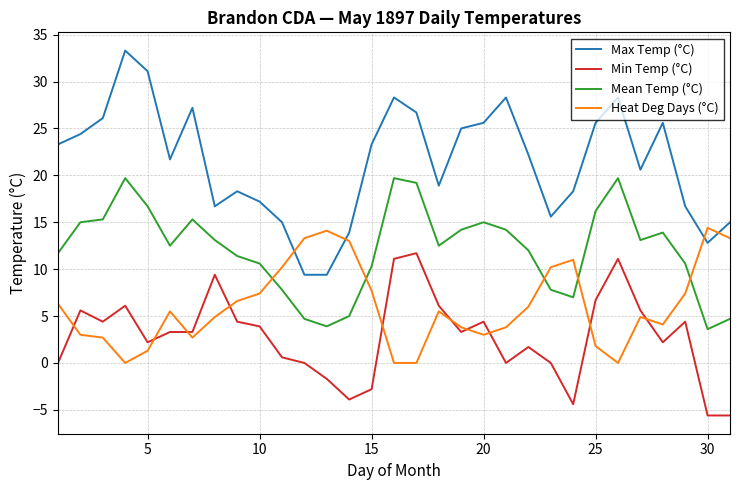

What is the highest value of the Min Temp (°C) series?

11.7